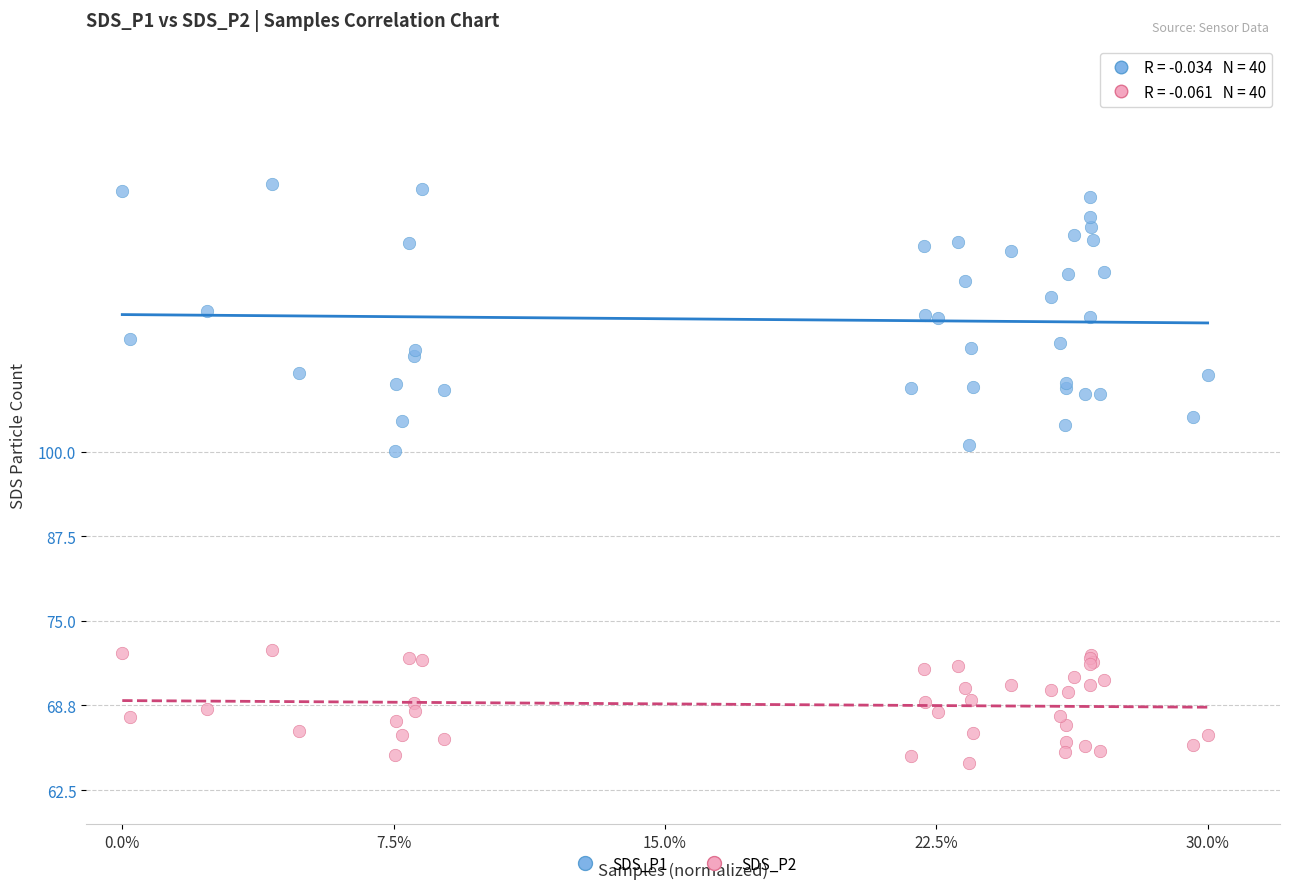

What are all the series names shown in the legend?

SDS_P1, SDS_P2